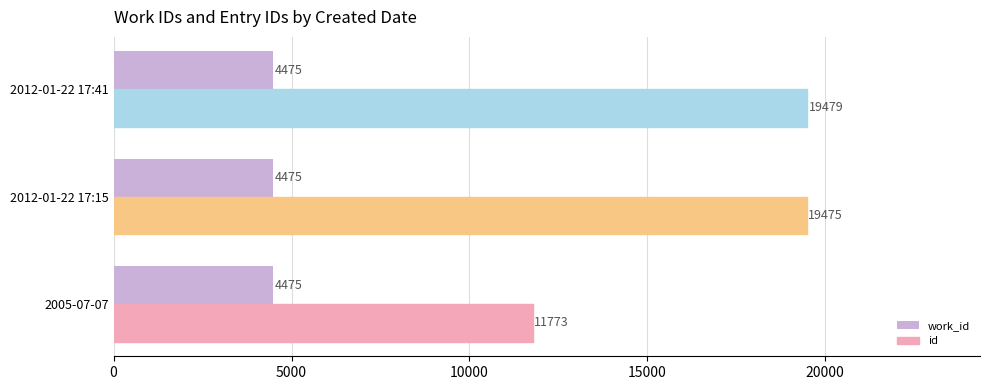

Which label corresponds to the largest value in the chart?

2012-01-22 17:41